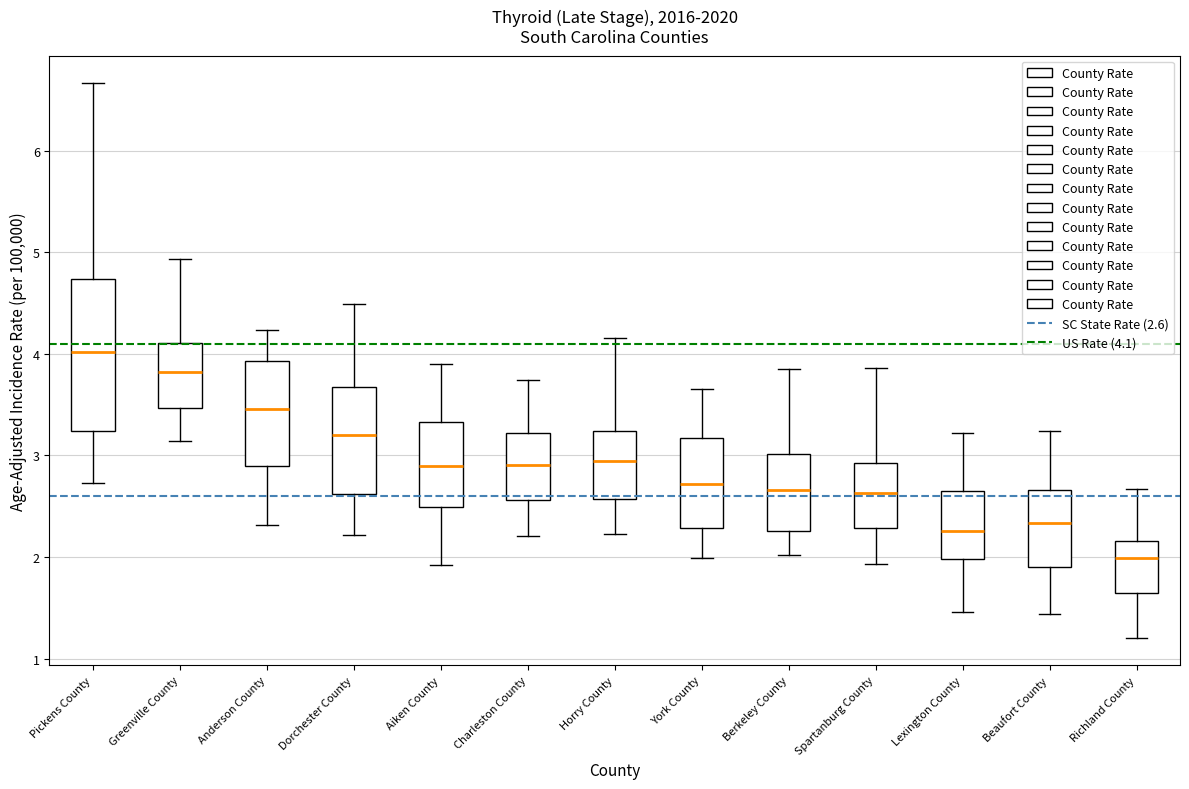

Reading left to right, read every box against the y-axis: the position of its median line, the range the box covers, and the ends of its whiskers. The values are not printed on the chart, so give them approximately, as read against the axis.

Pickens County: median 4.0, box 3.2 to 4.7, whiskers 2.7 to 6.7
Greenville County: median 3.8, box 3.5 to 4.1, whiskers 3.1 to 4.9
Anderson County: median 3.5, box 2.9 to 3.9, whiskers 2.3 to 4.2
Dorchester County: median 3.2, box 2.6 to 3.7, whiskers 2.2 to 4.5
Aiken County: median 2.9, box 2.5 to 3.3, whiskers 1.9 to 3.9
Charleston County: median 2.9, box 2.6 to 3.2, whiskers 2.2 to 3.7
Horry County: median 2.9, box 2.6 to 3.2, whiskers 2.2 to 4.2
York County: median 2.7, box 2.3 to 3.2, whiskers 2.0 to 3.7
Berkeley County: median 2.7, box 2.3 to 3.0, whiskers 2.0 to 3.9
Spartanburg County: median 2.6, box 2.3 to 2.9, whiskers 1.9 to 3.9
Lexington County: median 2.3, box 2.0 to 2.6, whiskers 1.5 to 3.2
Beaufort County: median 2.3, box 1.9 to 2.7, whiskers 1.4 to 3.2
Richland County: median 2.0, box 1.6 to 2.2, whiskers 1.2 to 2.7